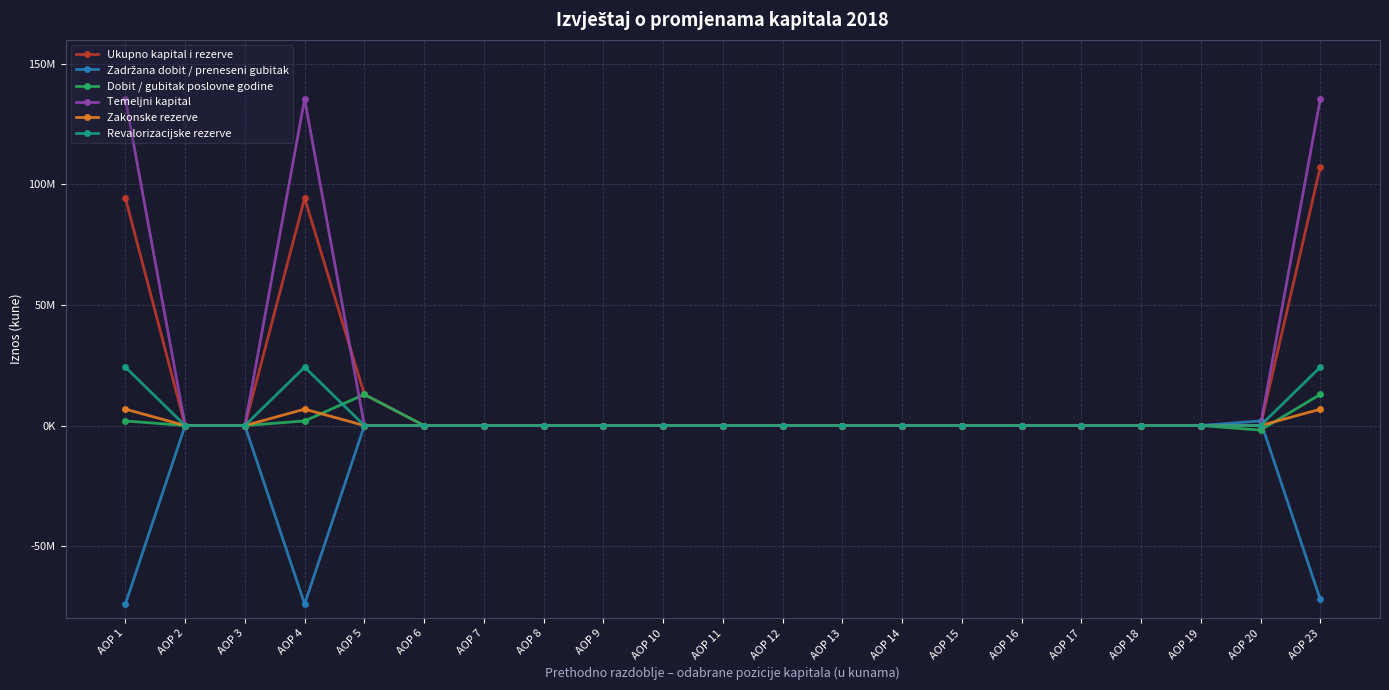

Does the chart have visible grid lines?

Yes